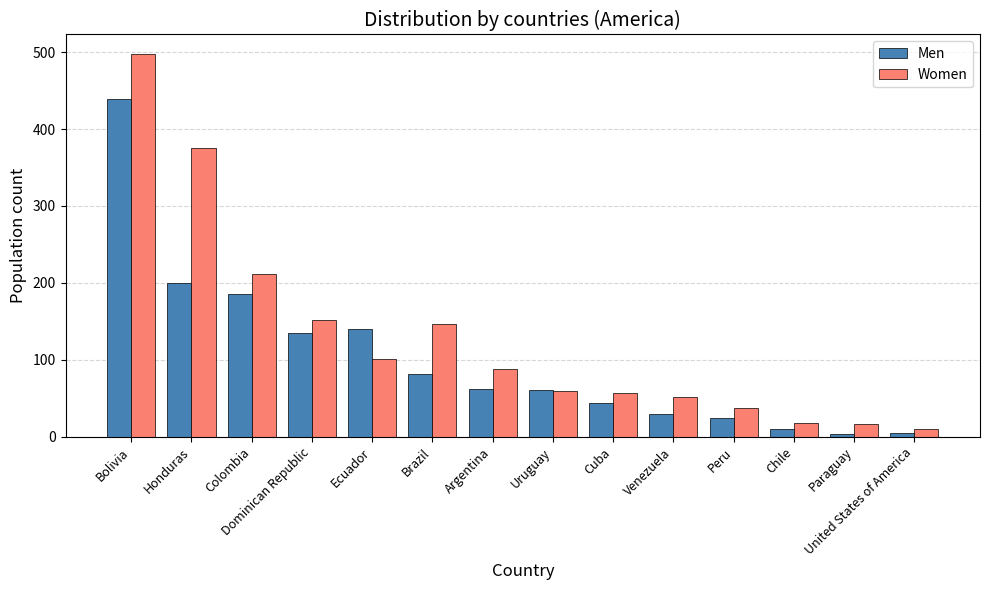

What is the label of the 12th bar from the right?

Colombia